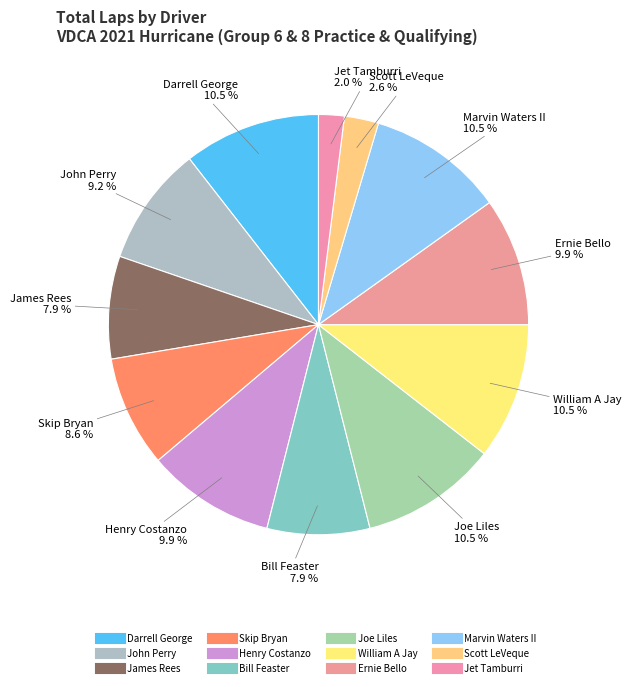

Count the number of slices in the pie.

12